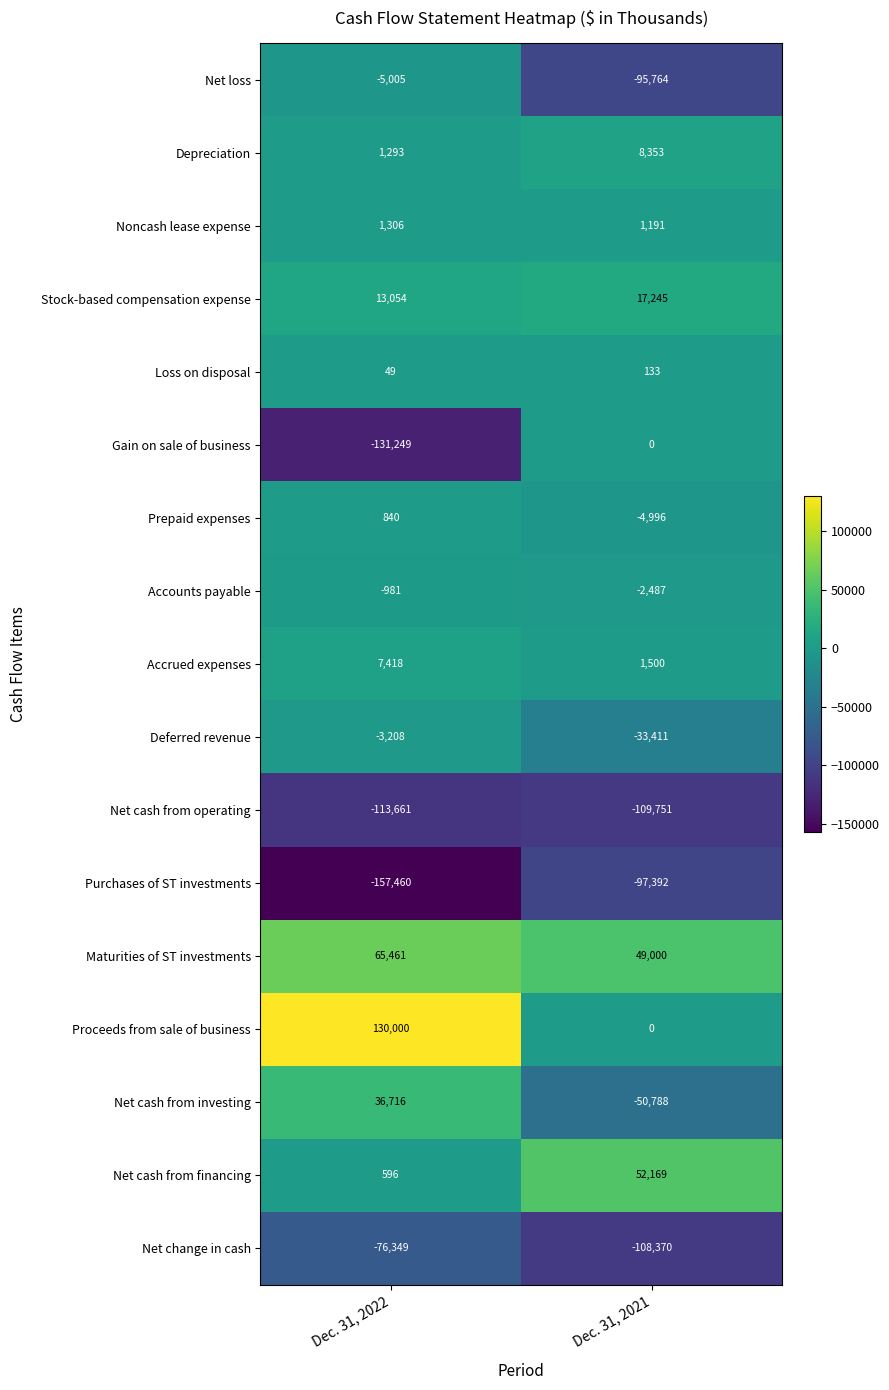

At which category is the sum across all series the highest?

Dec. 31, 2022